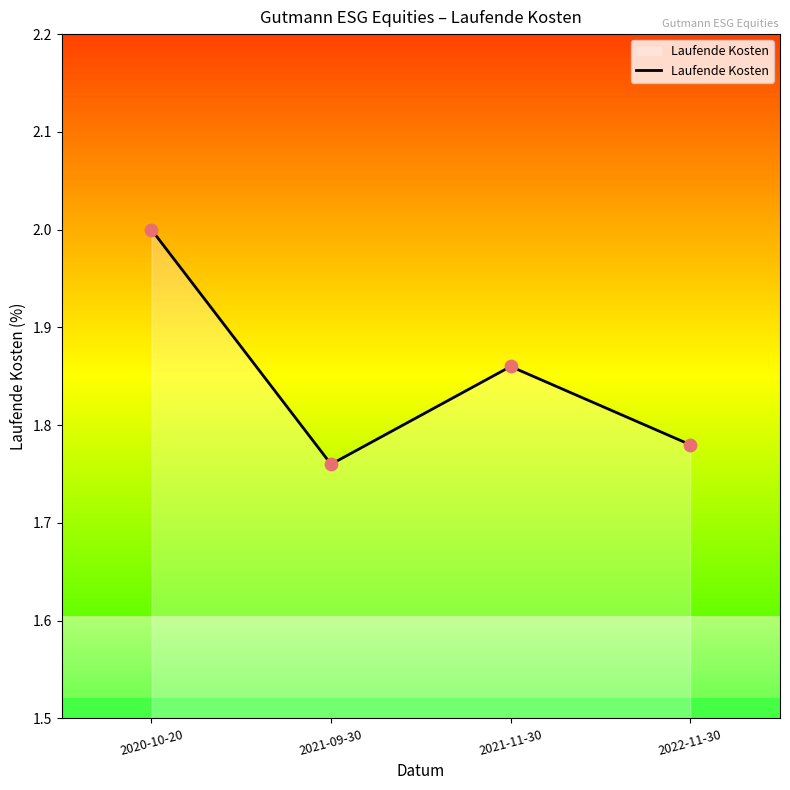

What is the ratio of the value at 2020-10-20 to the value at 2022-11-30?

1.1